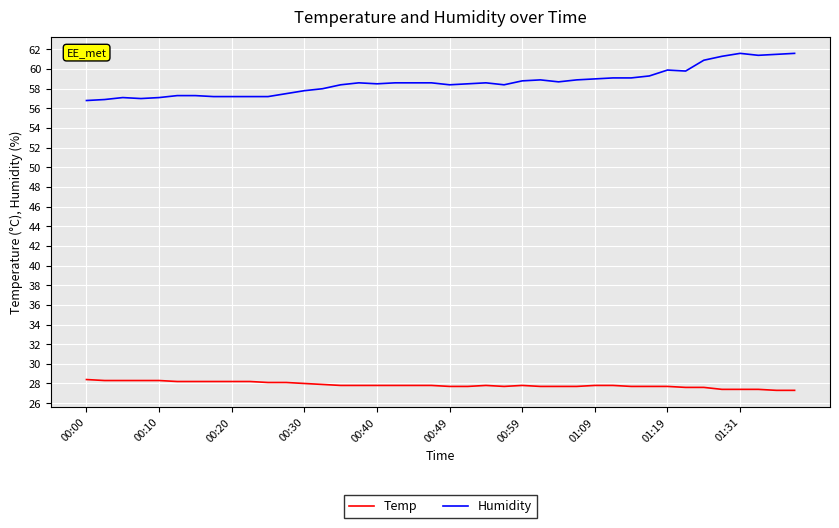

What is the average value of the Humidity series?

58.7